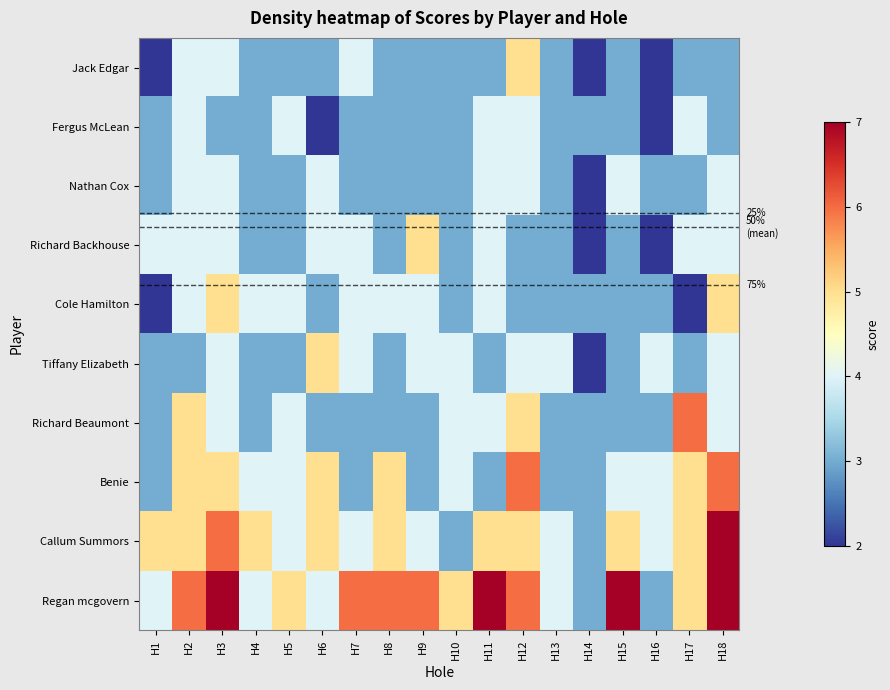

What is the difference between the maximum and minimum values in the Jack Edgar series?

3